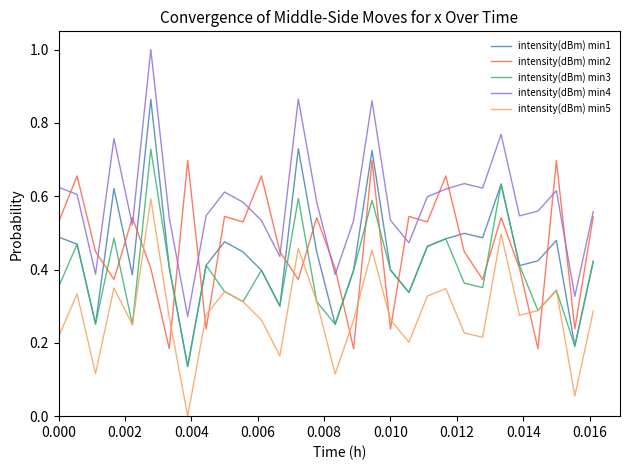

True or false: intensity(dBm) min2 and intensity(dBm) min3 intersect in this chart.

True